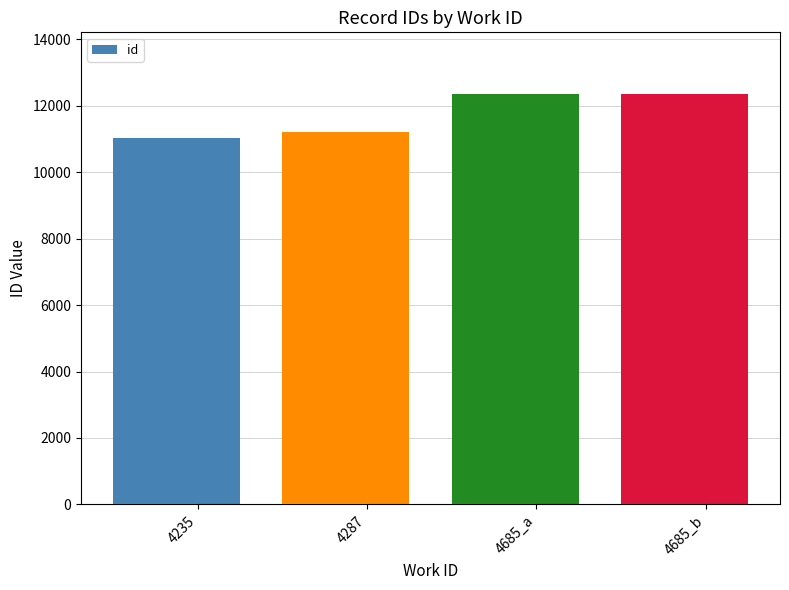

Which label corresponds to the largest value in the chart?

4685_b